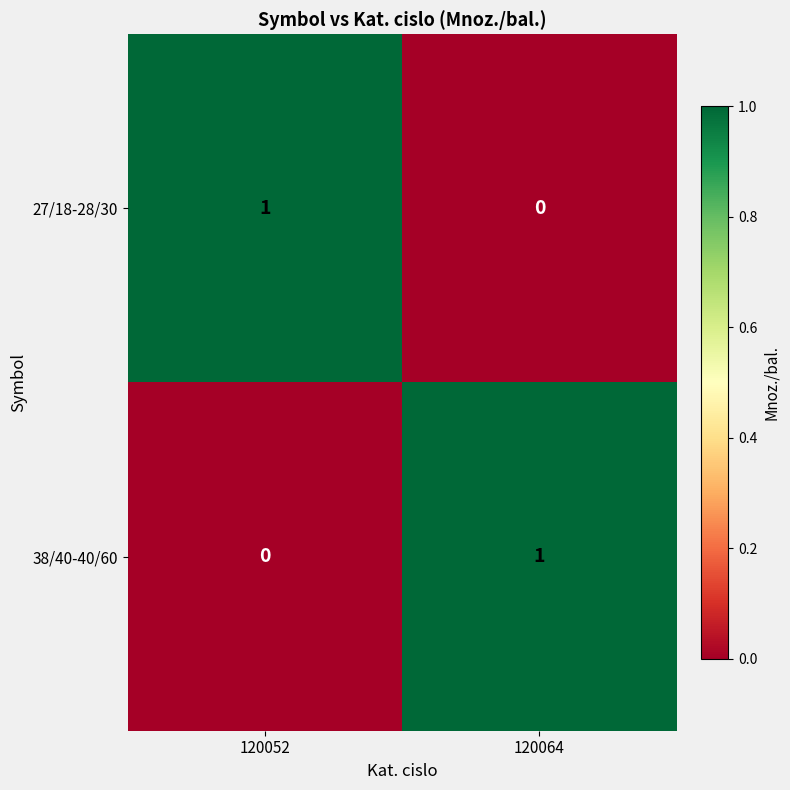

Which category has the highest value in the 38/40-40/60 series?

120064